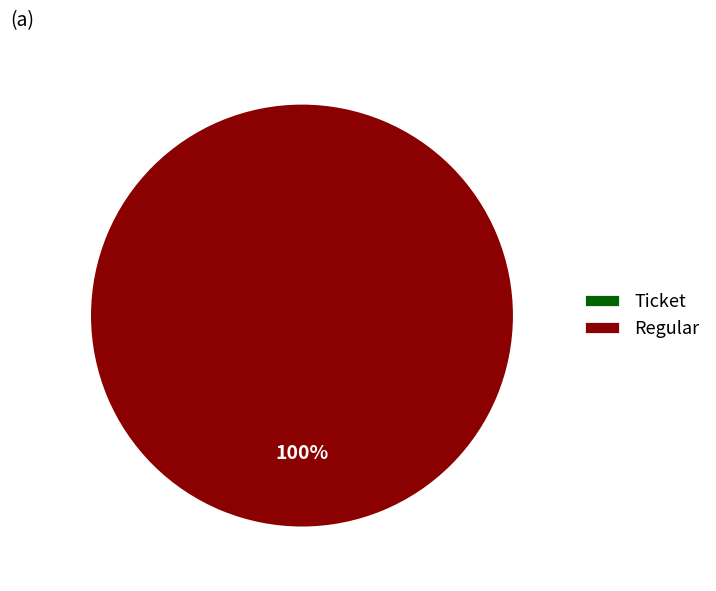

Rank the categories by value from highest to lowest.

Regular, Ticket